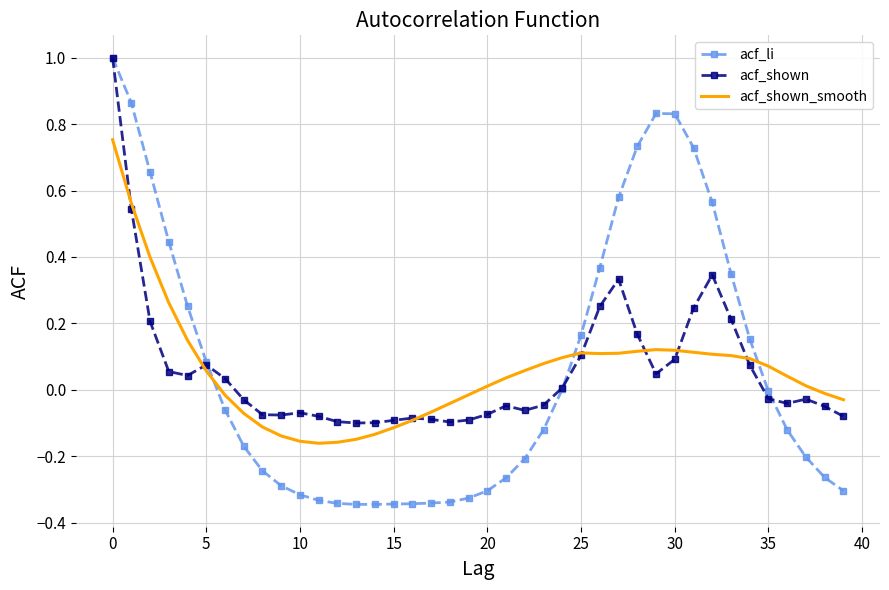

What is the highest value of the acf_shown series?

1.0